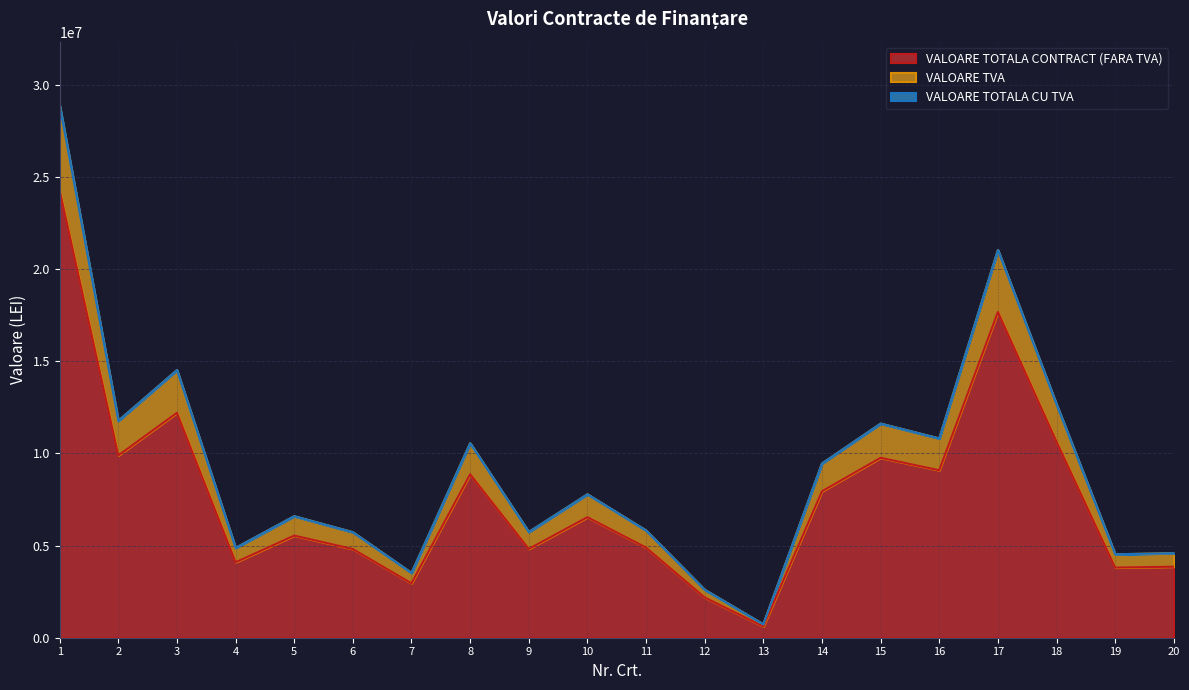

What is the total value across all series at 1?

28860086.9